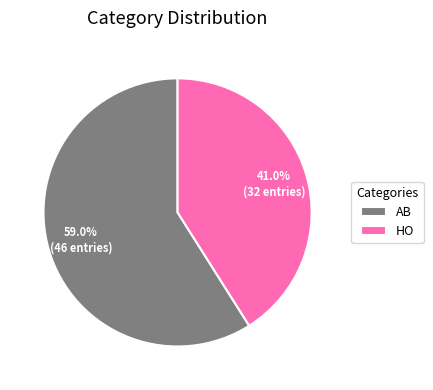

Does HO account for over 50% of the chart?

No